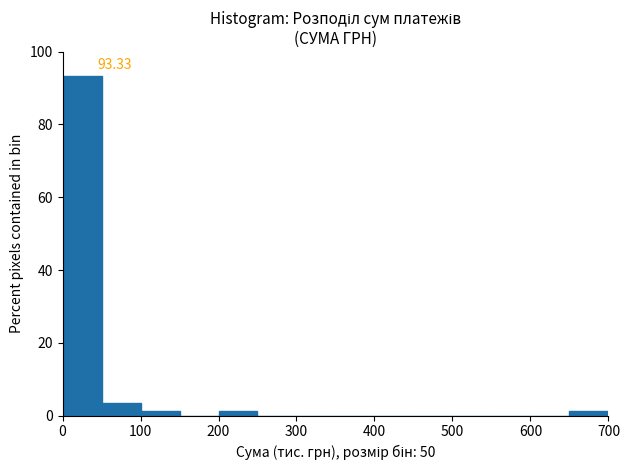

Which range on the x-axis has the tallest bar?

0 to 50